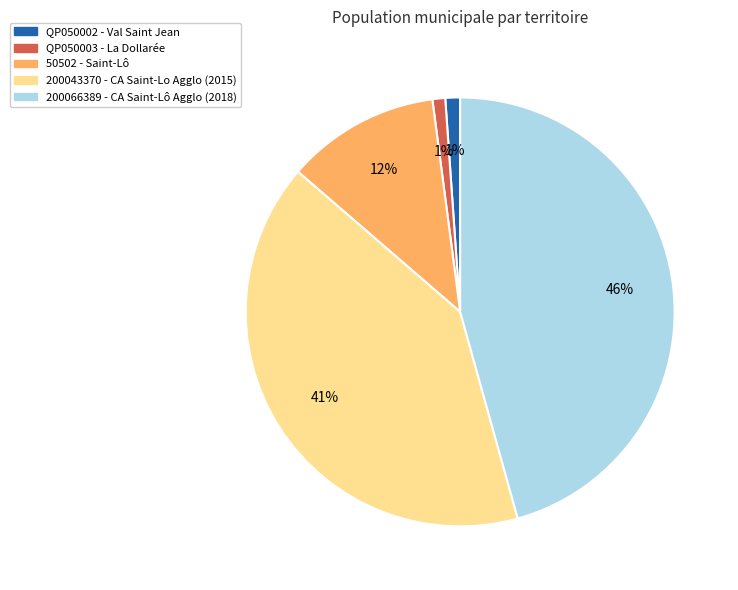

Does any single category account for the majority?

No